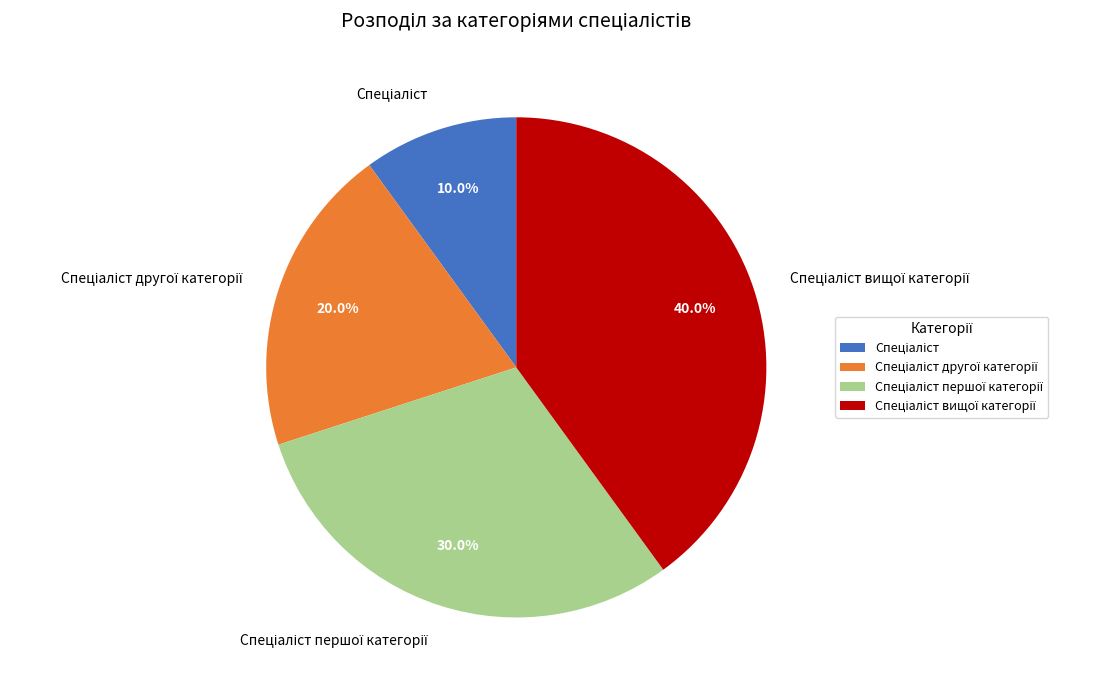

Does any single category account for the majority?

No